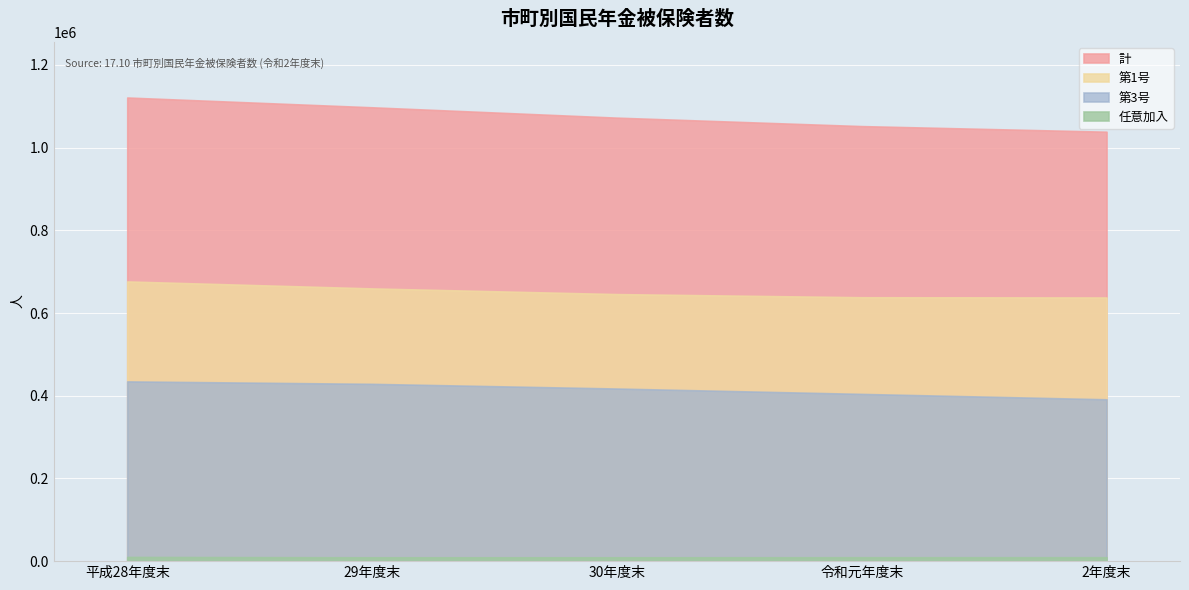

True or false: 第3号 and 第1号 cross at least once.

False